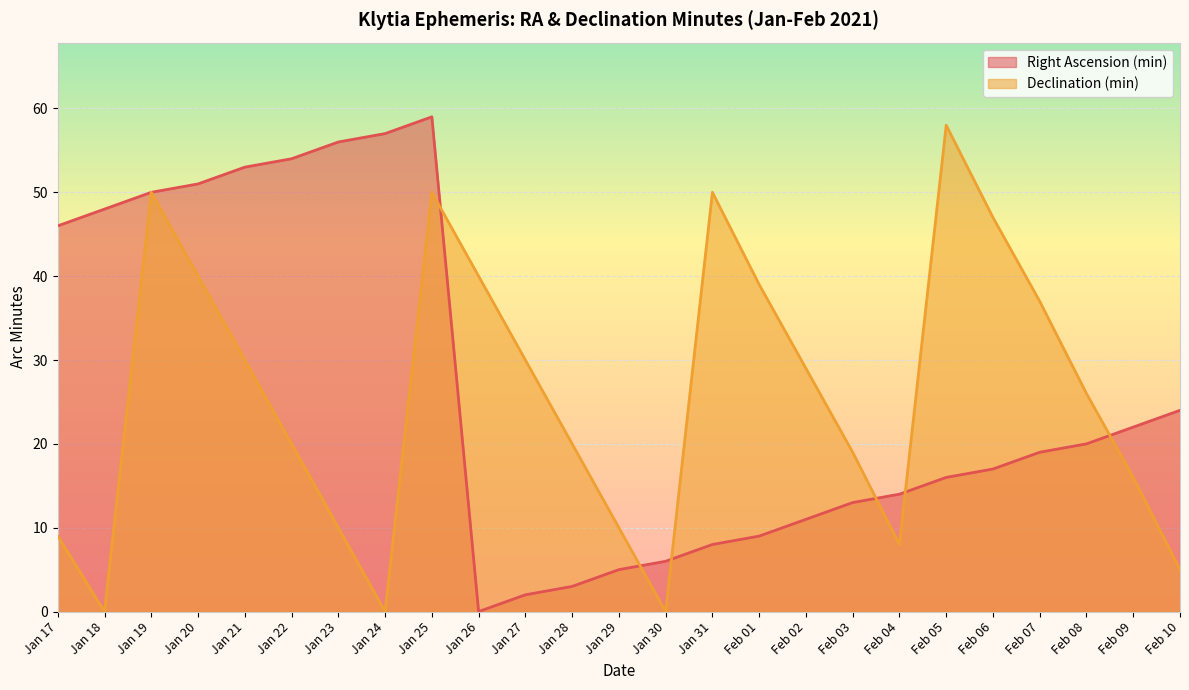

How many values in the Declination (min) series exceed 26?

12